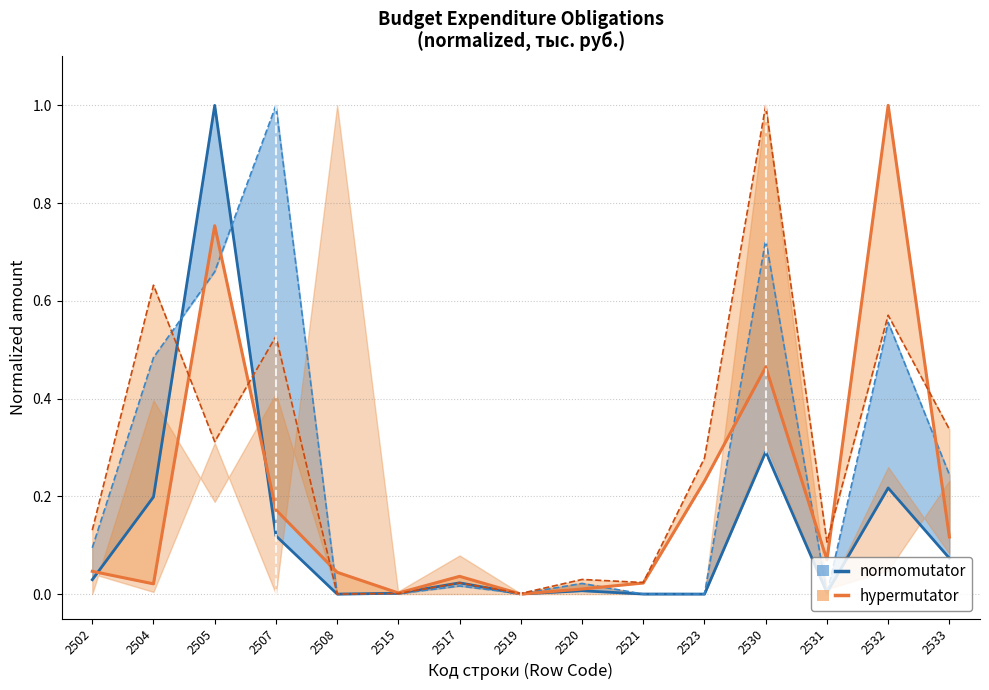

Read the col_60 line value at 2504.

0.5